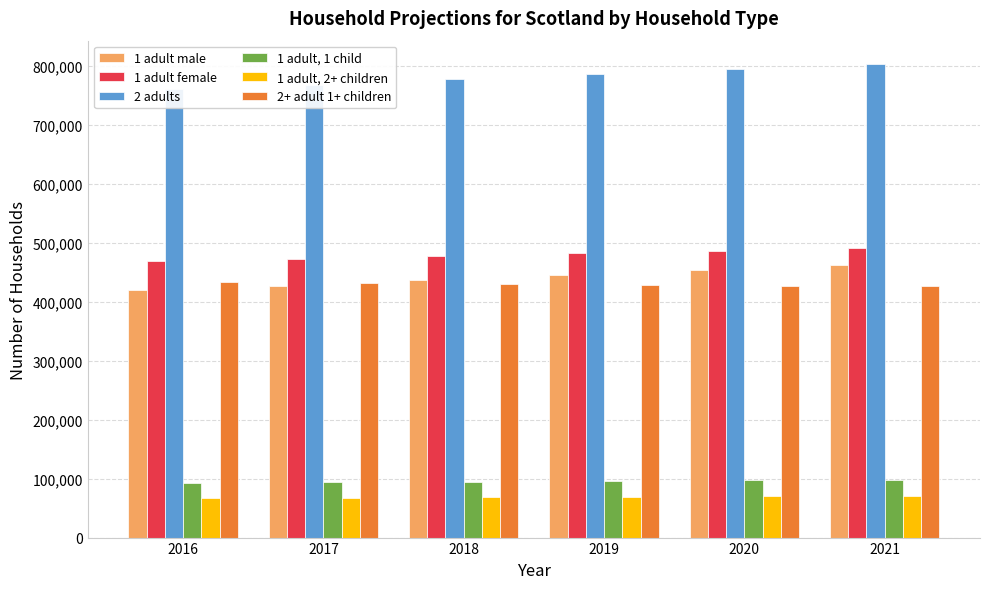

Reading left to right, what are all the values shown in this chart?

1 adult male: 419924	427757	436710	445461	454096	462633
1 adult female: 469784	473431	478253	482738	486768	490624
2 adults: 761030	768816	778114	786941	795214	803129
1 adult, 1 child: 92428	93539	94811	96035	97239	98384
1 adult, 2+ children: 66755	67519	68461	69388	70309	71219
2+ adult 1+ children: 434061	431517	429971	428493	427361	426439